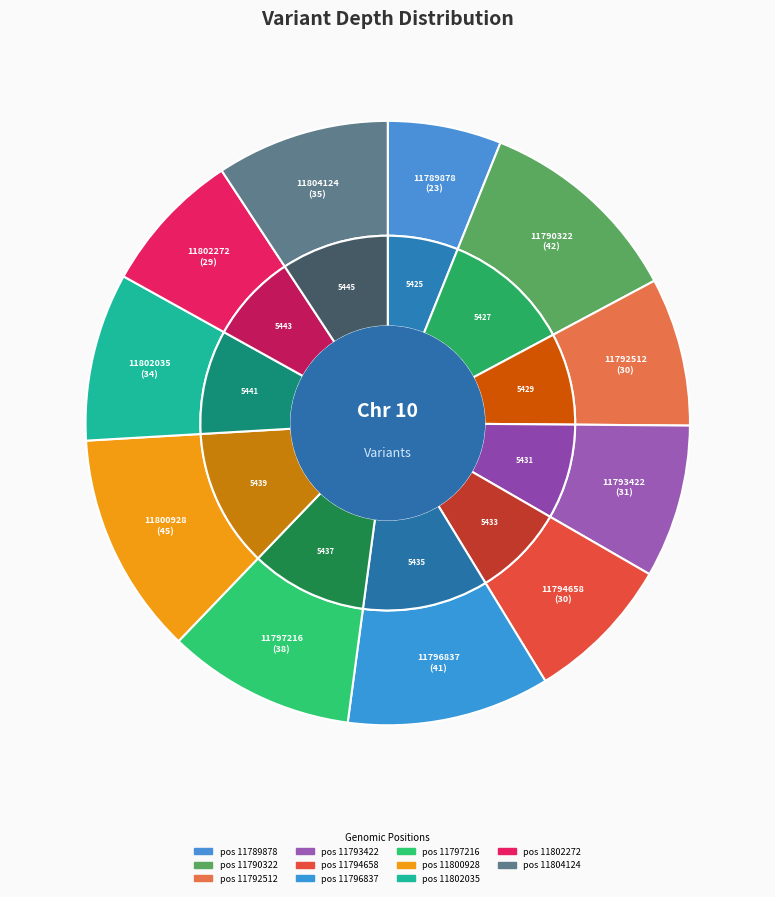

Which slice is the largest?

11800928